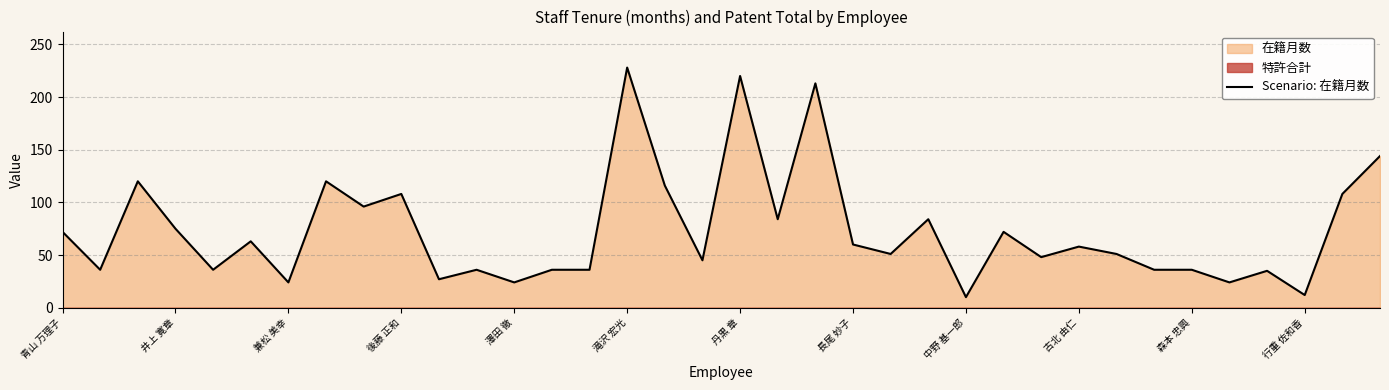

What is the difference between the maximum and minimum values?

218